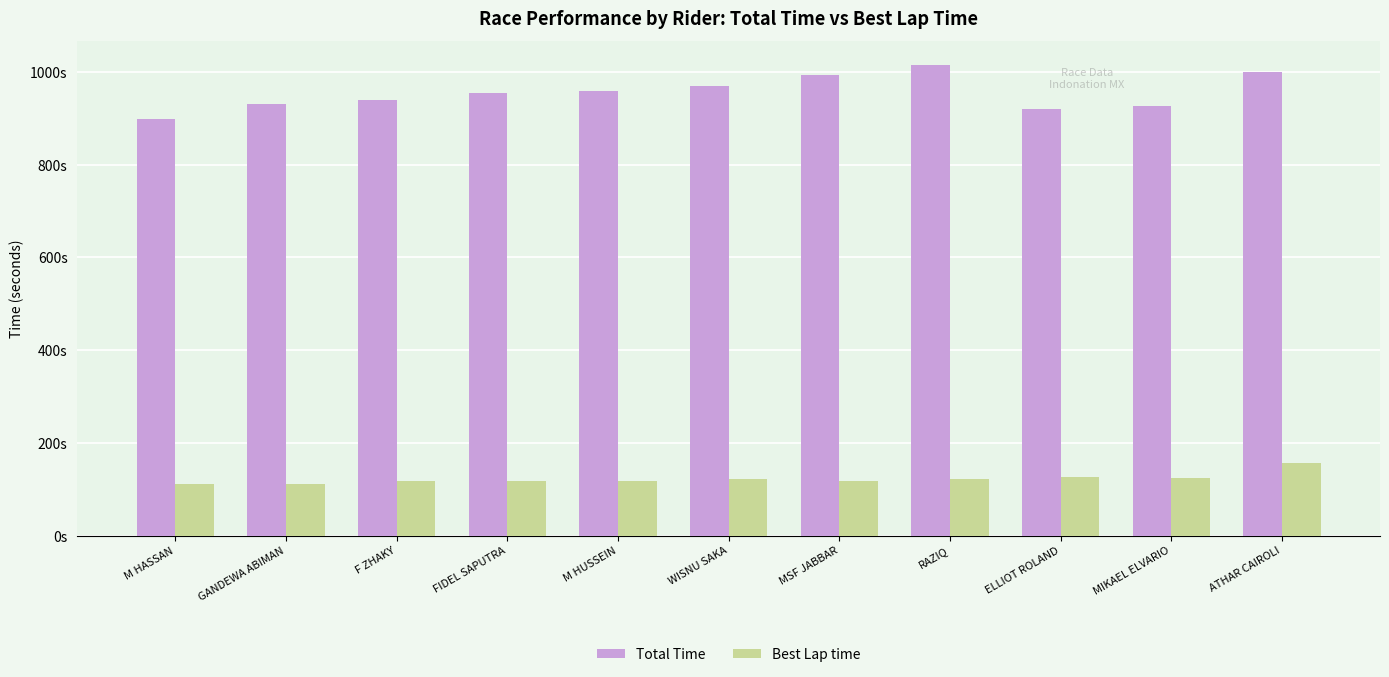

Rank the series by their maximum value, from highest to lowest.

Total Time, Best Lap time